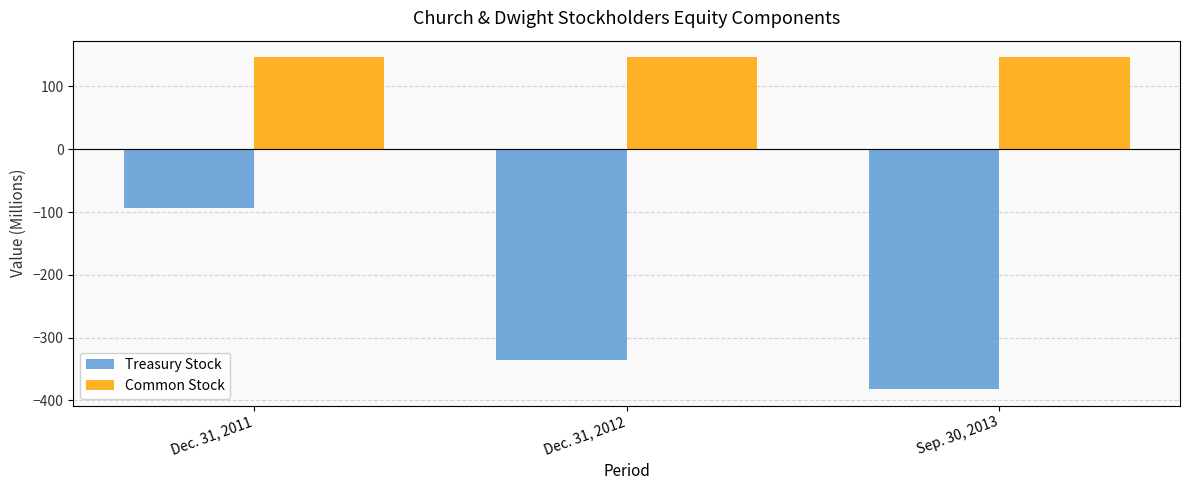

What is the sum of the Treasury Stock values at Dec. 31, 2012 and Dec. 31, 2011?

-430.5